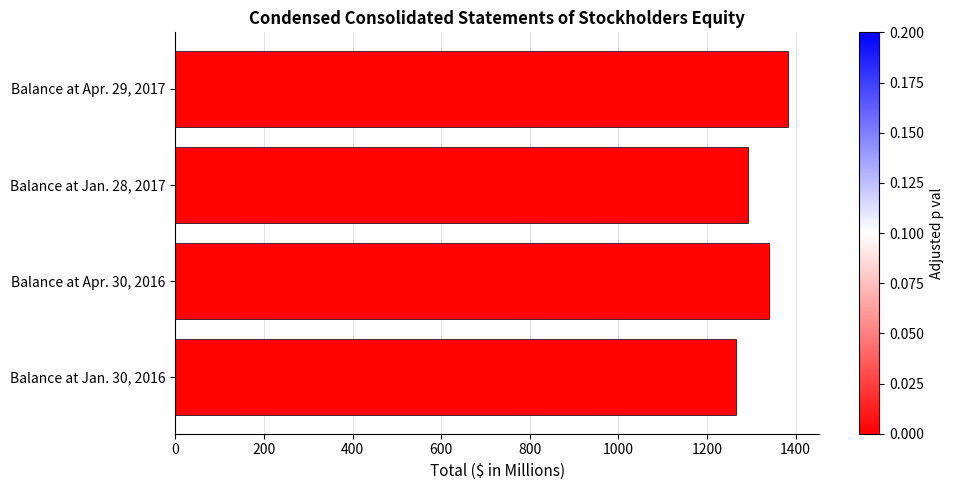

Which label corresponds to the smallest value in the chart?

Balance at Jan. 30, 2016